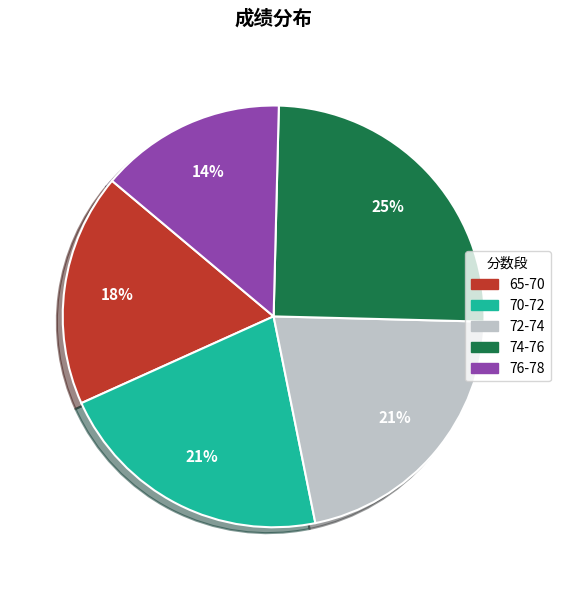

To the nearest percent, what is the average slice percentage?

20%